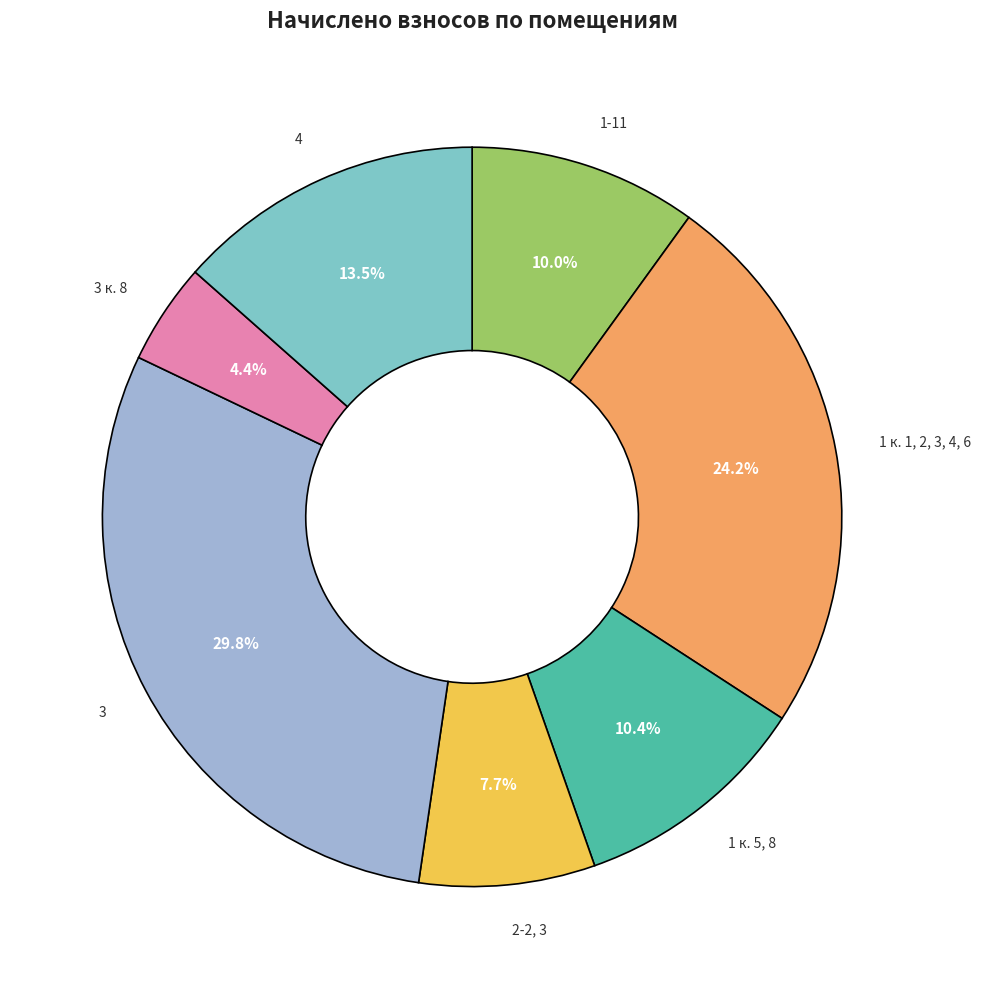

Is there any slice that represents more than half of the pie?

No